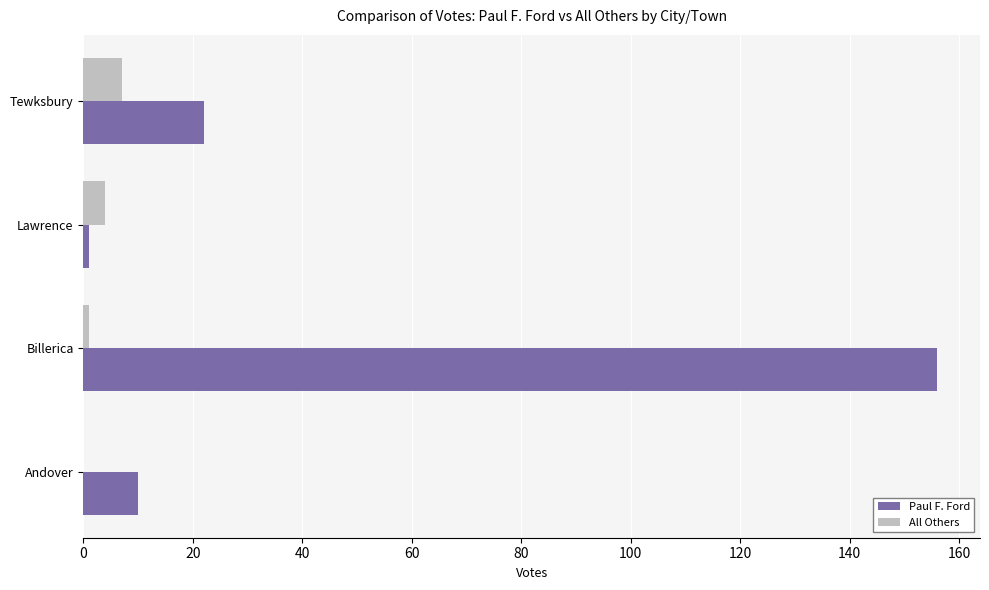

The value of Paul F. Ford at Tewksbury is 22. True or false?

True